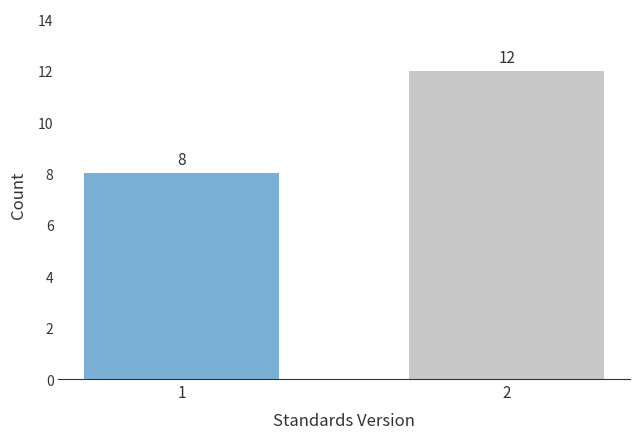

Reading right to left, list all the values displayed in this chart.

12	8